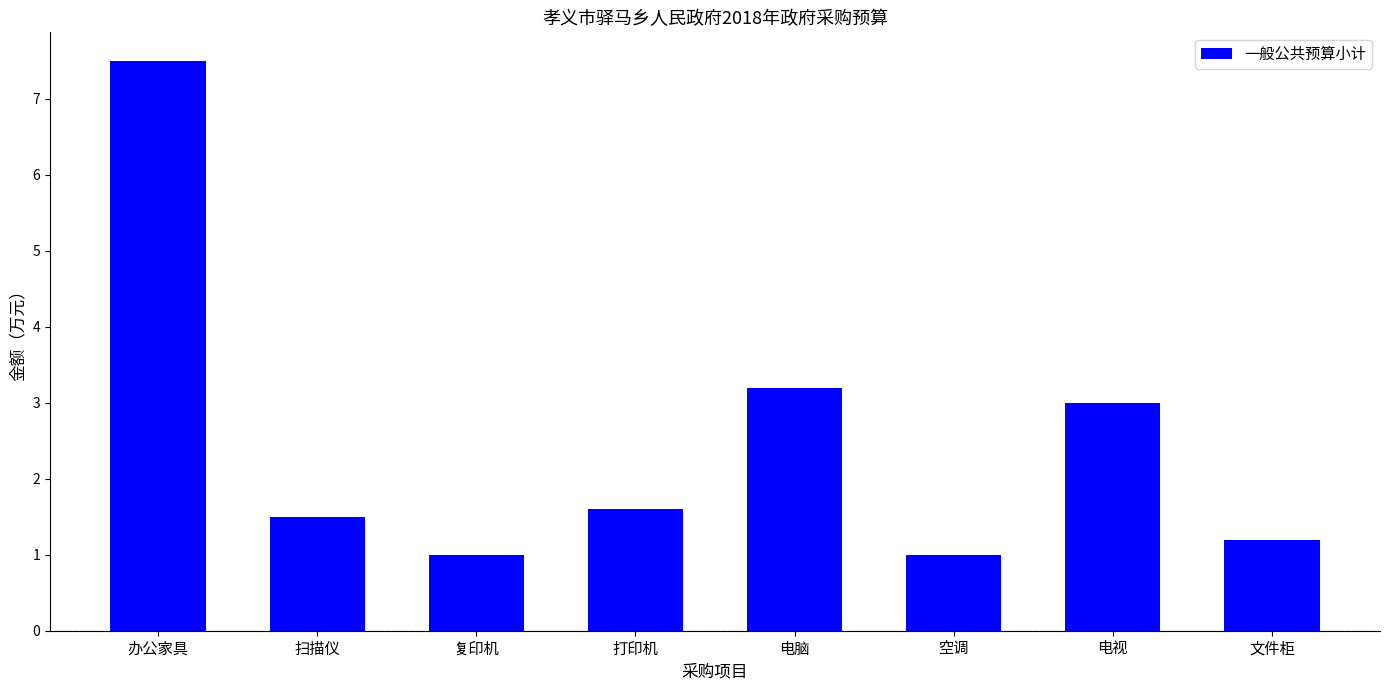

What is the label of the 2nd bar from the right?

电视